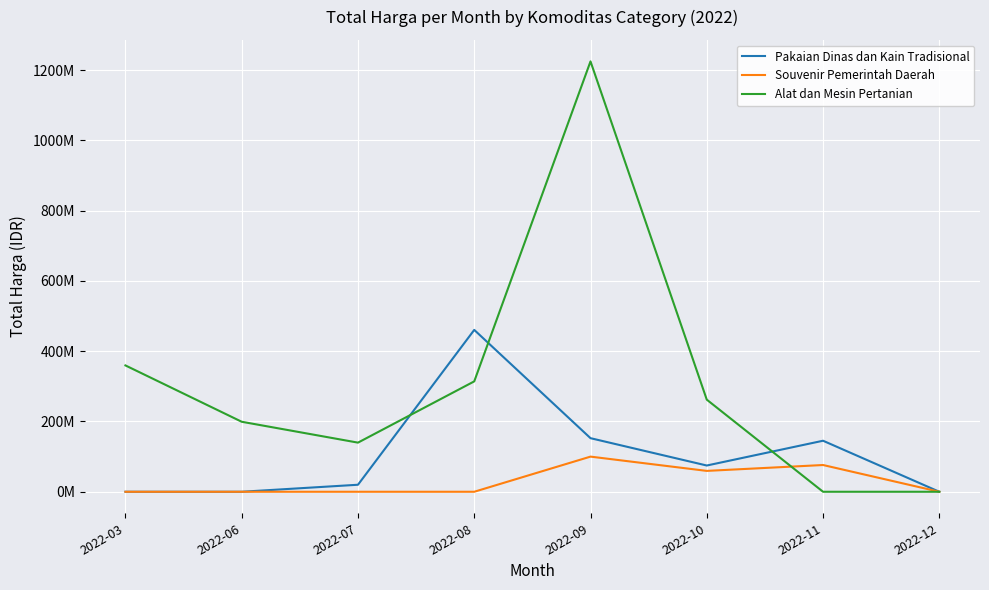

Where is the first local minimum for Pakaian Dinas dan Kain Tradisional?

2022-10